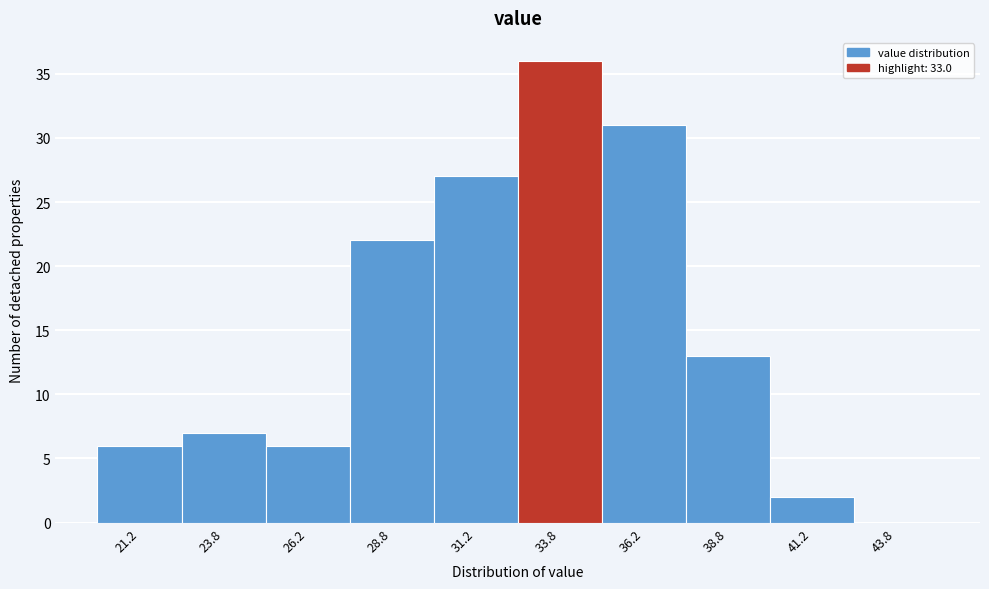

Reading left to right, transcribe this chart: for each bar, give the range it covers on the x-axis and its height. The values are not printed on the chart, so give them approximately, as read against the axis.

20.0 to 22.5: 6
22.5 to 25.0: 7
25.0 to 27.5: 6
27.5 to 30.0: 22
30.0 to 32.5: 27
32.5 to 35.0: 36
35.0 to 37.5: 31
37.5 to 40.0: 13
40.0 to 42.5: 2
42.5 to 45.0: 0